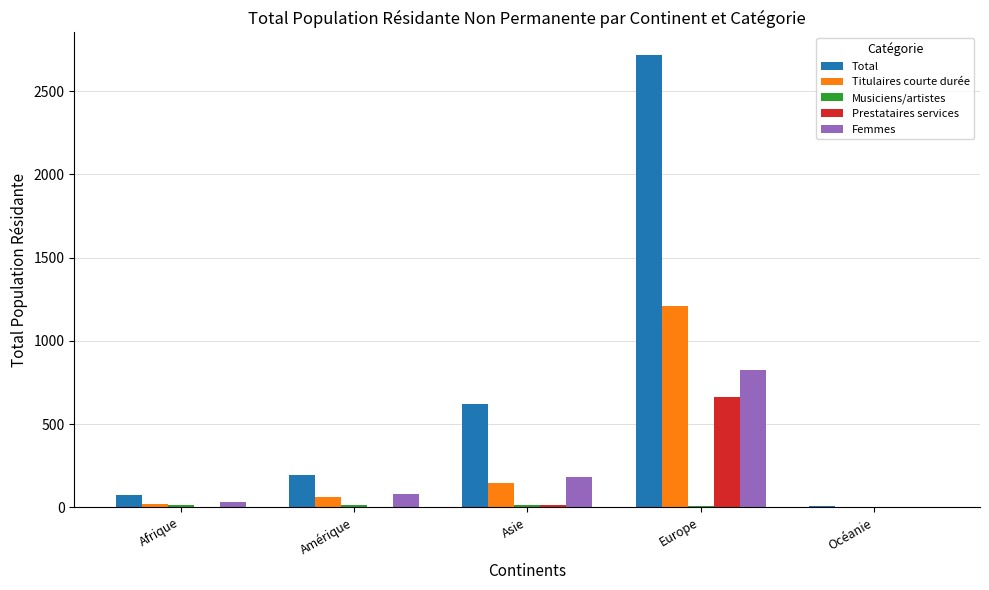

True or false: Prestataires services has a value of 164 at Europe.

False